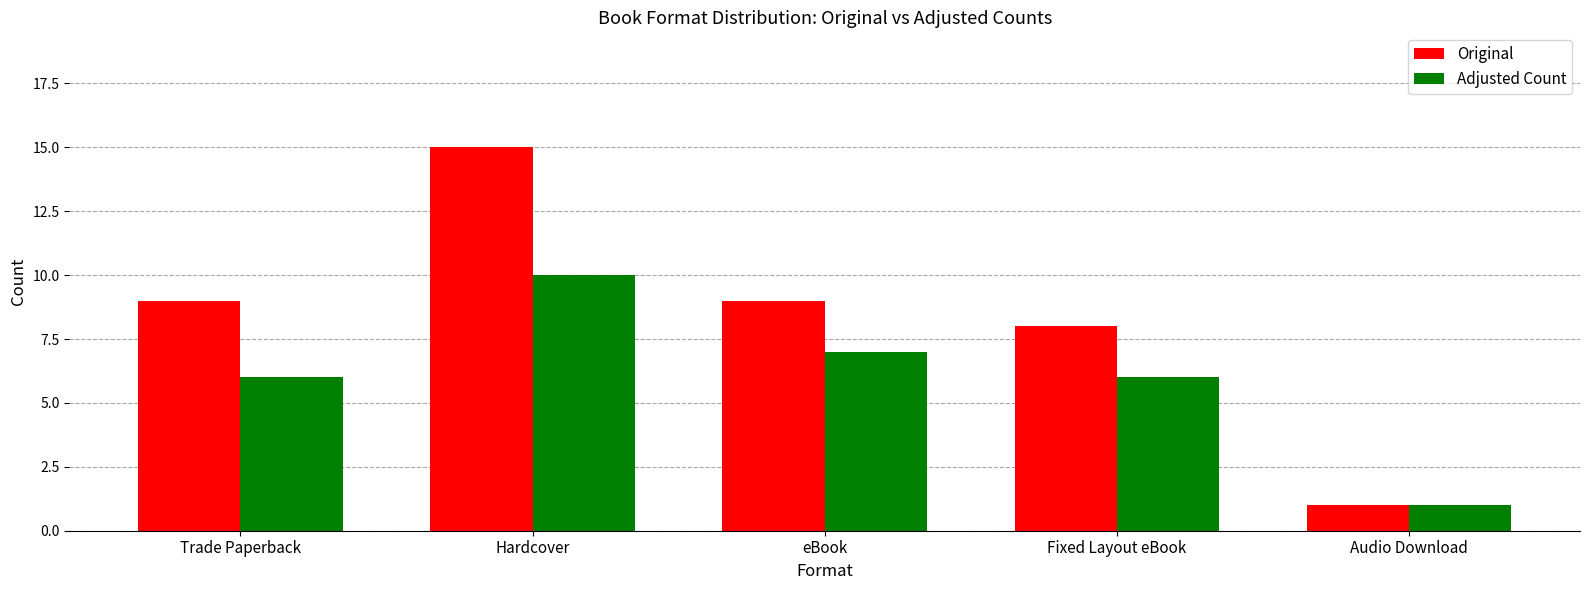

List the series in order of their peak value, lowest first.

Adjusted Count, Original